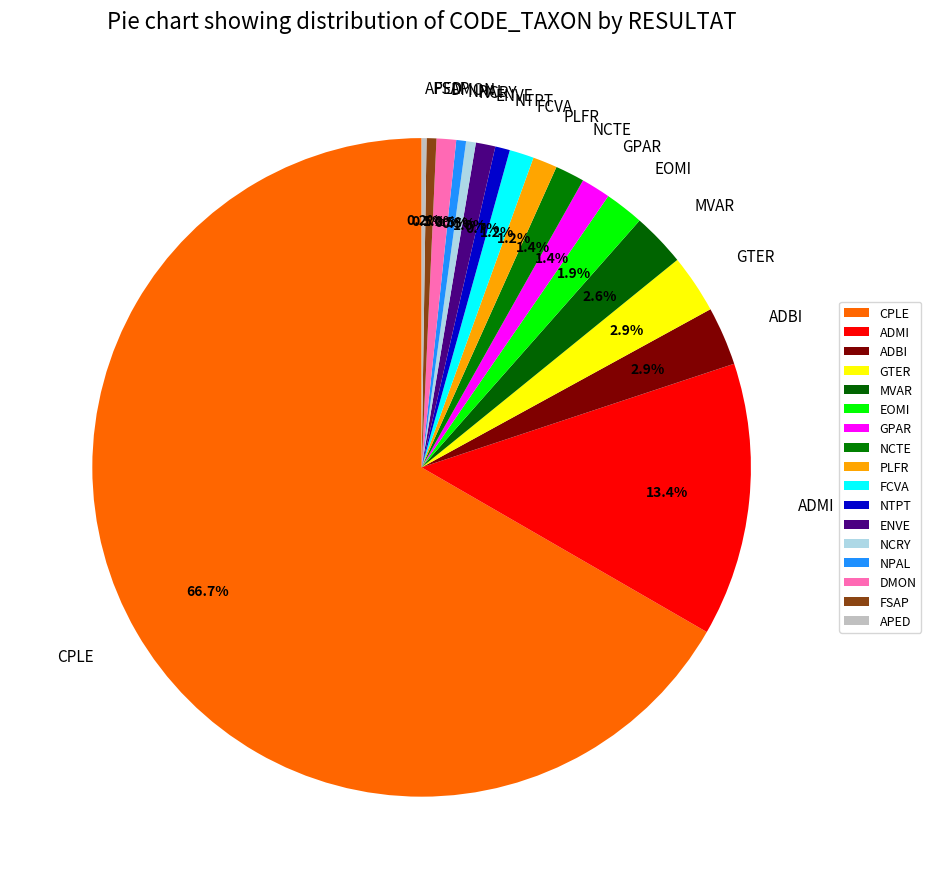

The FCVA slice represents 1% of the pie. True or false?

True